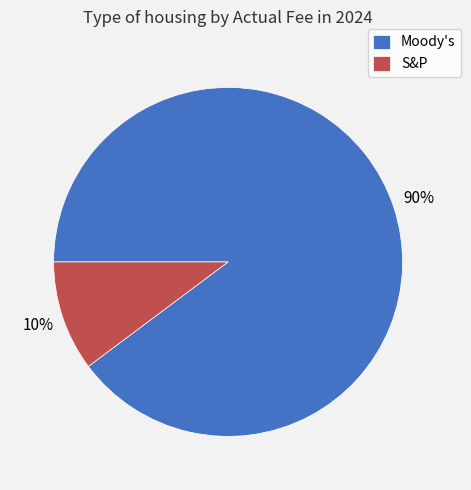

To the nearest percent, what is the average slice percentage?

50%